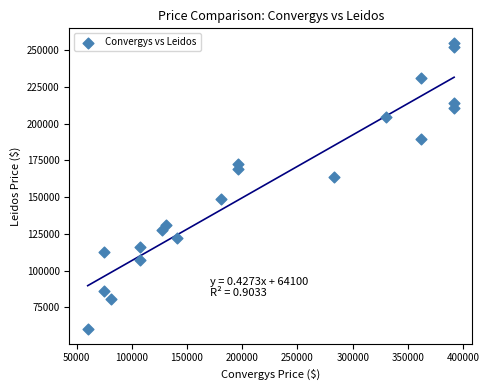

What is the range of Y values (max minus min)?

194885.9